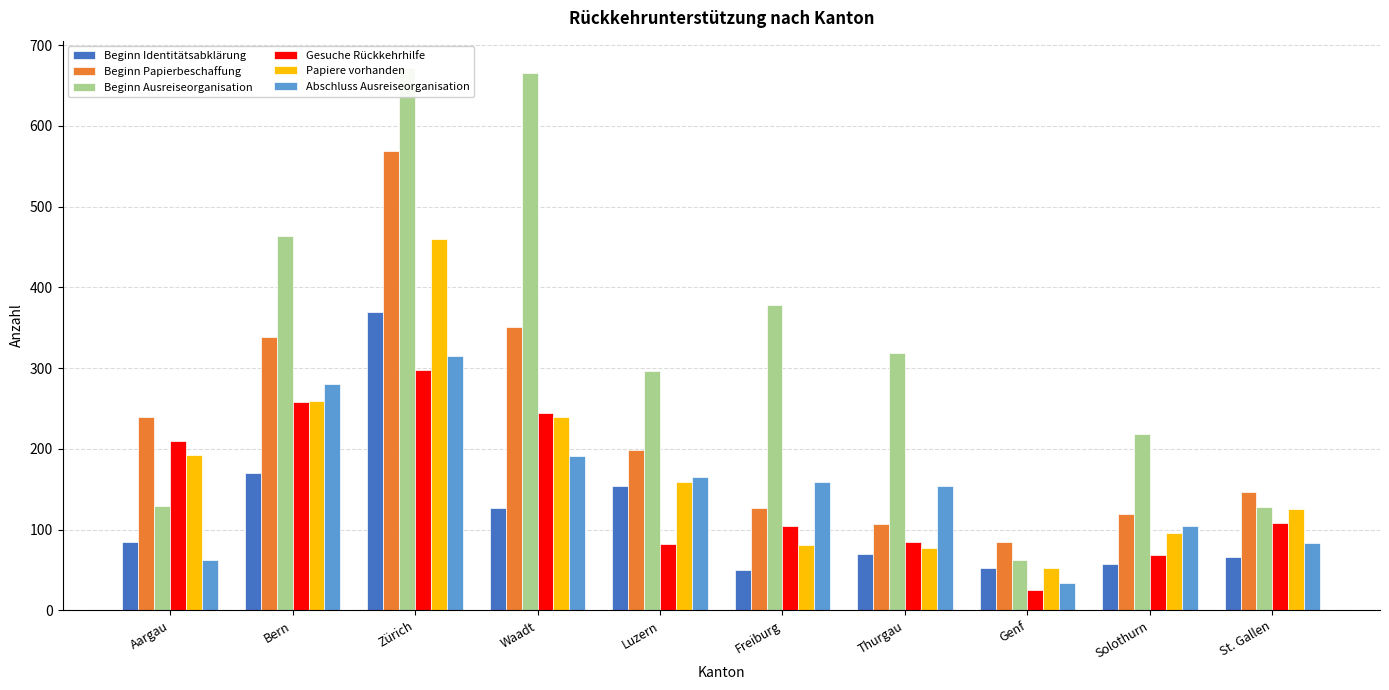

How many values in the Gesuche Rückkehrhilfe series exceed 108?

4